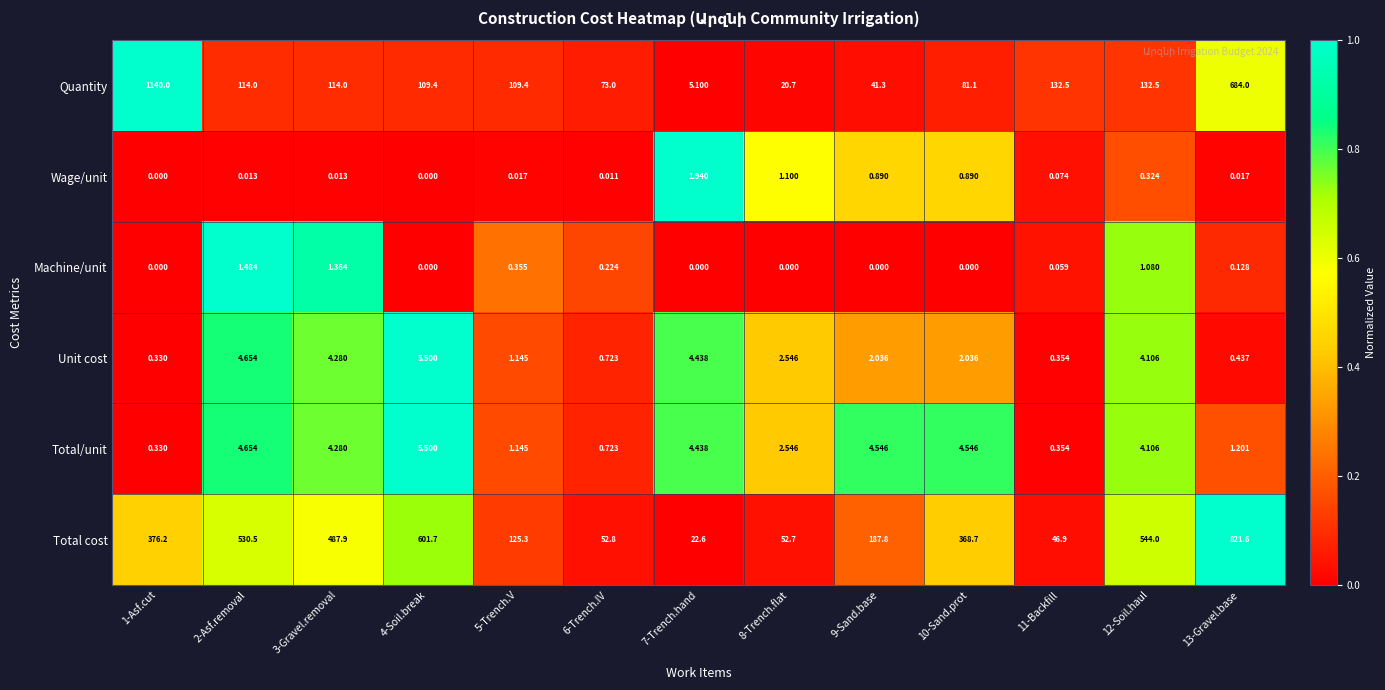

Is the value of Machine/unit at 12-Soil.haul greater than the value of Quantity at 4-Soil.break?

No